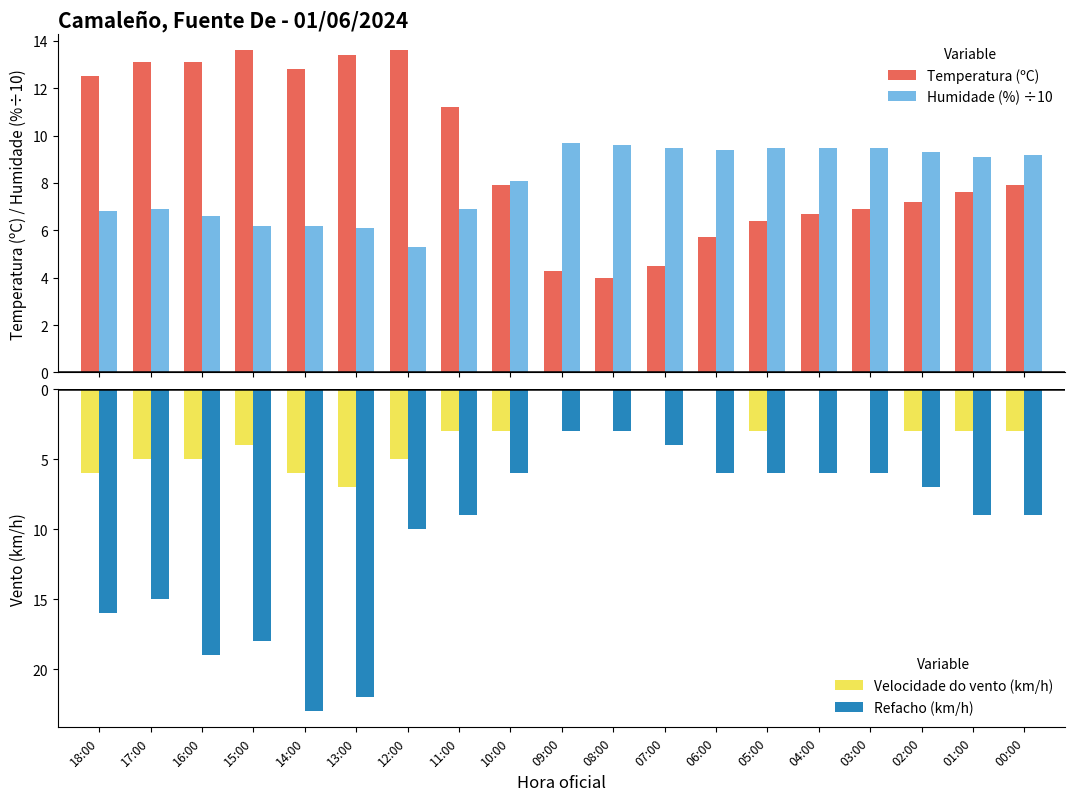

What are all the series names shown in the legend?

Temperatura (ºC), Humidade (%) ÷10, Velocidade do vento (km/h), Refacho (km/h)